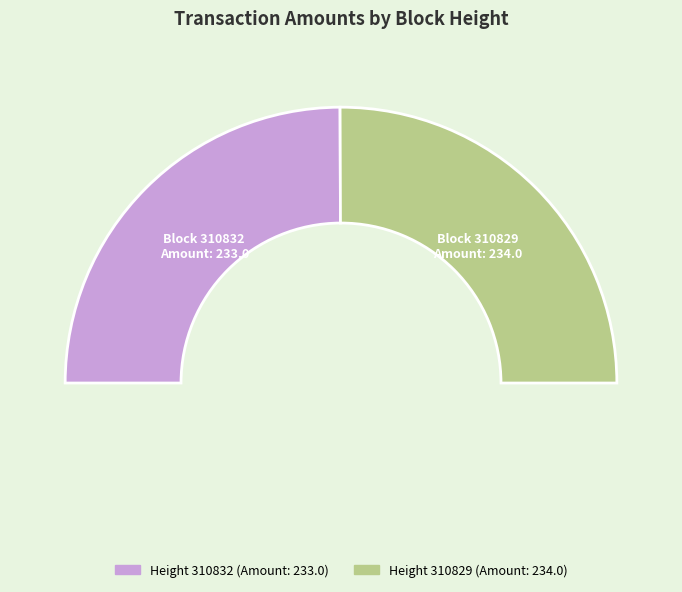

To the nearest percent, what portion does 310832 represent?

50%